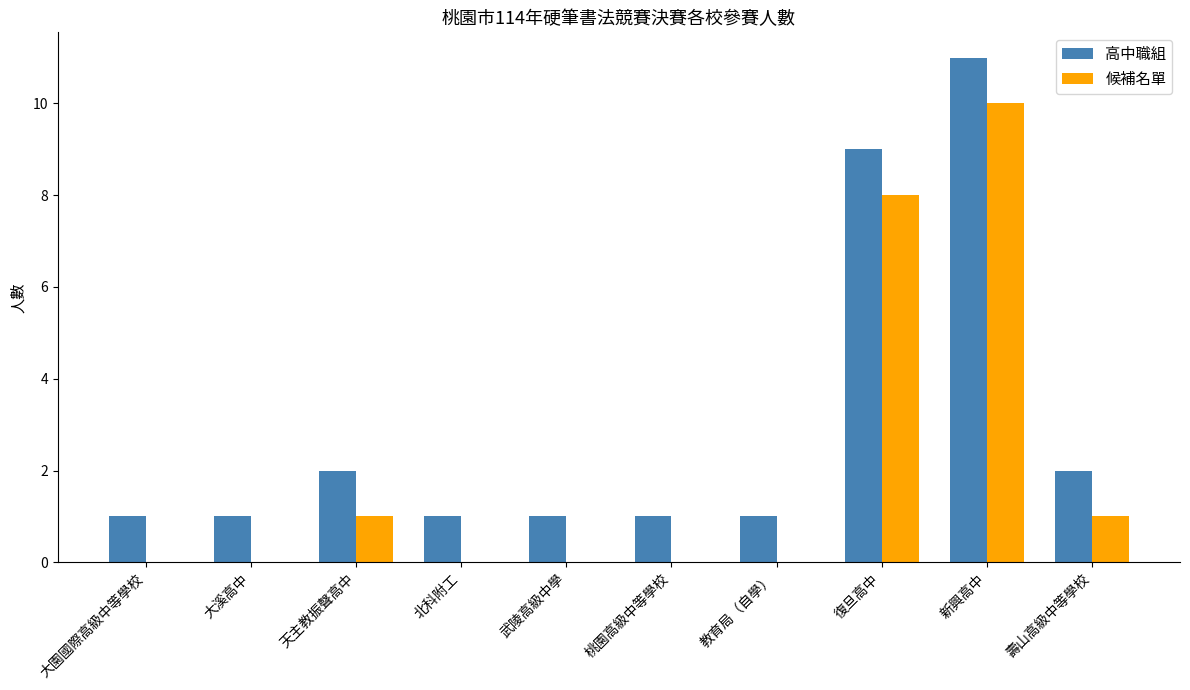

At which category is the sum across all series the highest?

新興高中